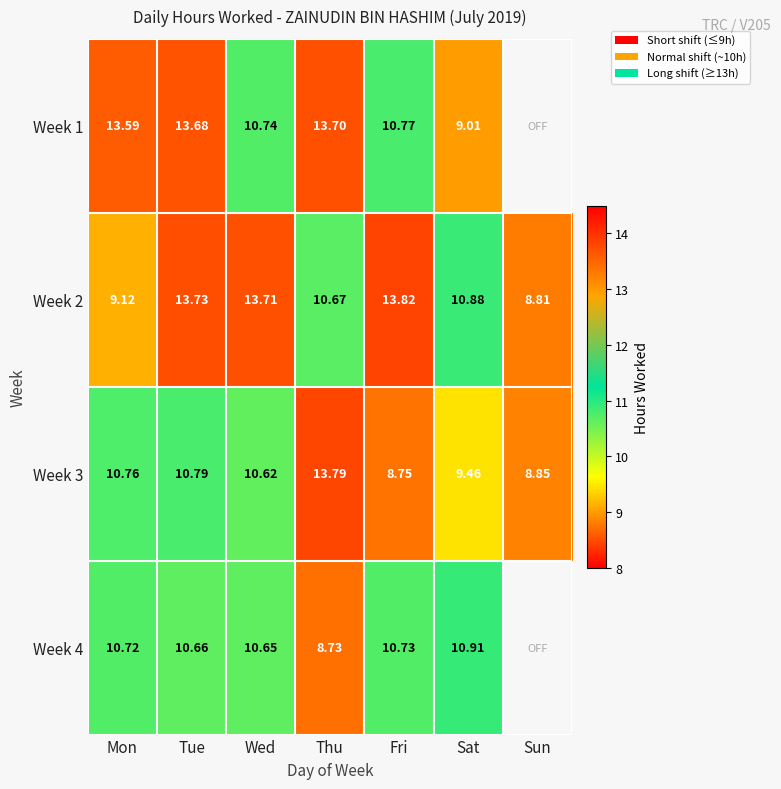

Rank the categories by Week 2 value from highest to lowest.

Fri, Tue, Wed, Sat, Thu, Mon, Sun